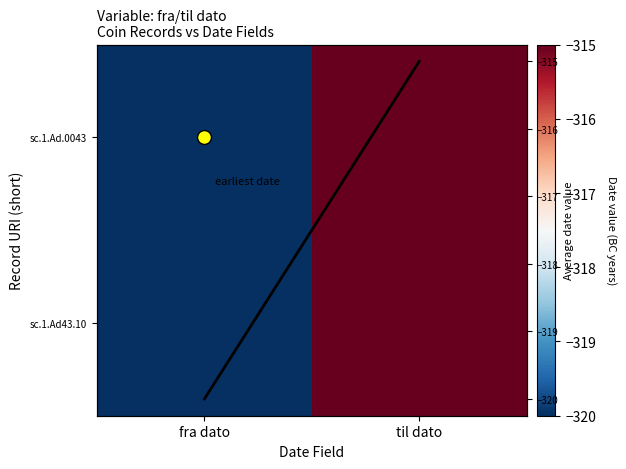

Count the sc.1.Ad43.10 values in the range -320 to -315.

2